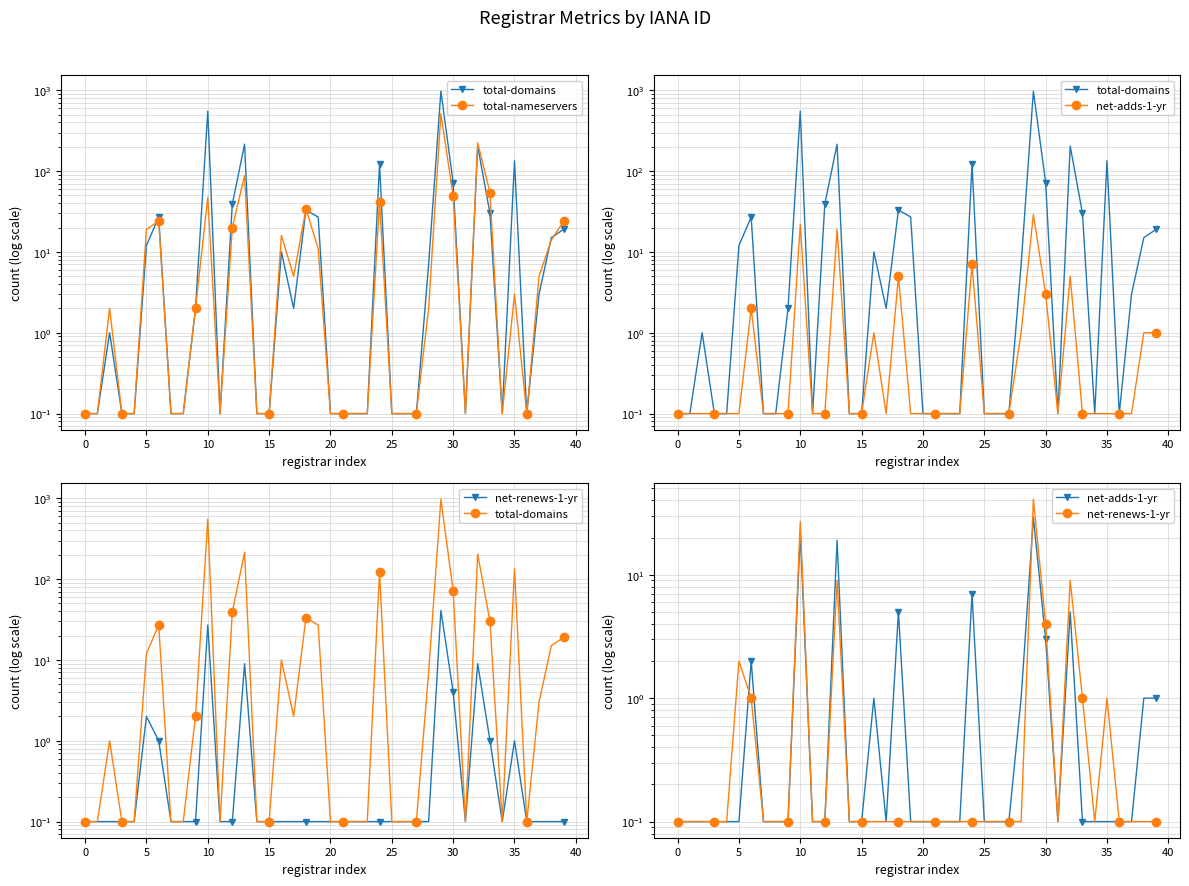

Reading left to right, extract all data points from this chart.

total-domains: 0.1	0.1	1.0	0.1	0.1	12.0	27.0	0.1	0.1	2.0	552.0	0.1	39.0	215.0	0.1	0.1	10.0	2.0	33.0	27.0	0.1	0.1	0.1	0.1	122.0	0.1	0.1	0.1	7.0	975.0	72.0	0.1	204.0	30.0	0.1	134.0	0.1	3.0	15.0	19.0
total-nameservers: 0.1	0.1	2.0	0.1	0.1	19.0	24.0	0.1	0.1	2.0	47.0	0.1	20.0	88.0	0.1	0.1	16.0	5.0	34.0	11.0	0.1	0.1	0.1	0.1	42.0	0.1	0.1	0.1	2.0	515.0	49.0	0.1	224.0	54.0	0.1	3.0	0.1	5.0	14.0	24.0
net-adds-1-yr: 0.1	0.1	0.1	0.1	0.1	0.1	2.0	0.1	0.1	0.1	22.0	0.1	0.1	19.0	0.1	0.1	1.0	0.1	5.0	0.1	0.1	0.1	0.1	0.1	7.0	0.1	0.1	0.1	1.0	29.0	3.0	0.1	5.0	0.1	0.1	0.1	0.1	0.1	1.0	1.0
net-renews-1-yr: 0.1	0.1	0.1	0.1	0.1	2.0	1.0	0.1	0.1	0.1	27.0	0.1	0.1	9.0	0.1	0.1	0.1	0.1	0.1	0.1	0.1	0.1	0.1	0.1	0.1	0.1	0.1	0.1	0.1	41.0	4.0	0.1	9.0	1.0	0.1	1.0	0.1	0.1	0.1	0.1